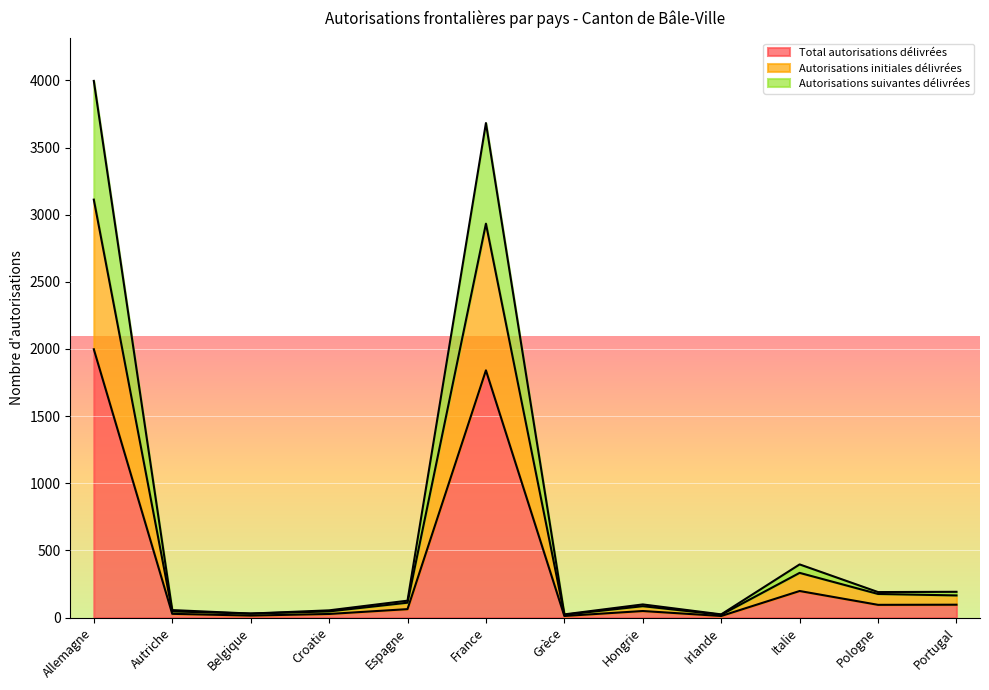

What is the average value of the Total autorisations délivrées series?

370